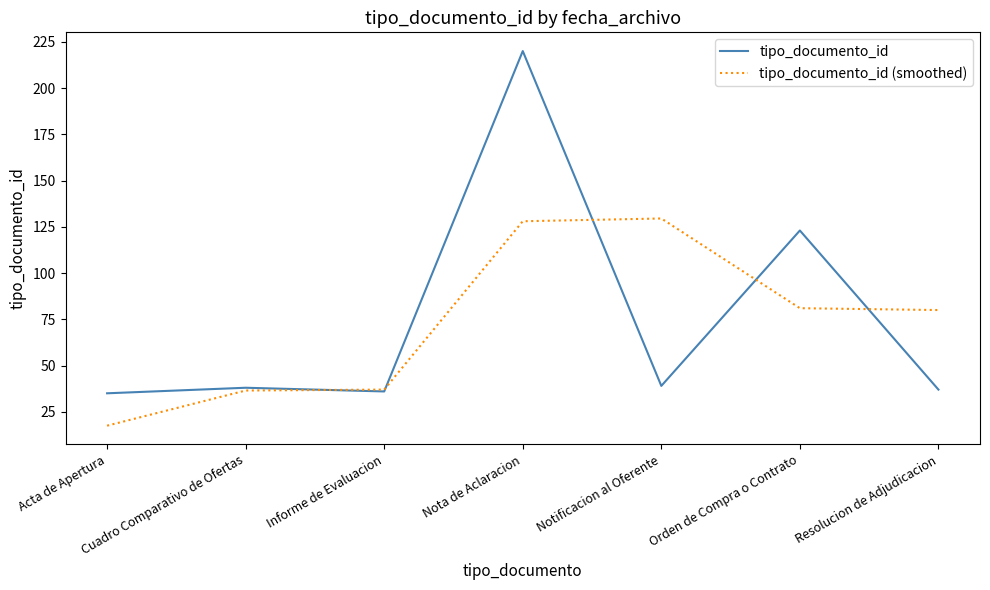

True or false: tipo_documento_id has more than 1 interior local peaks.

True